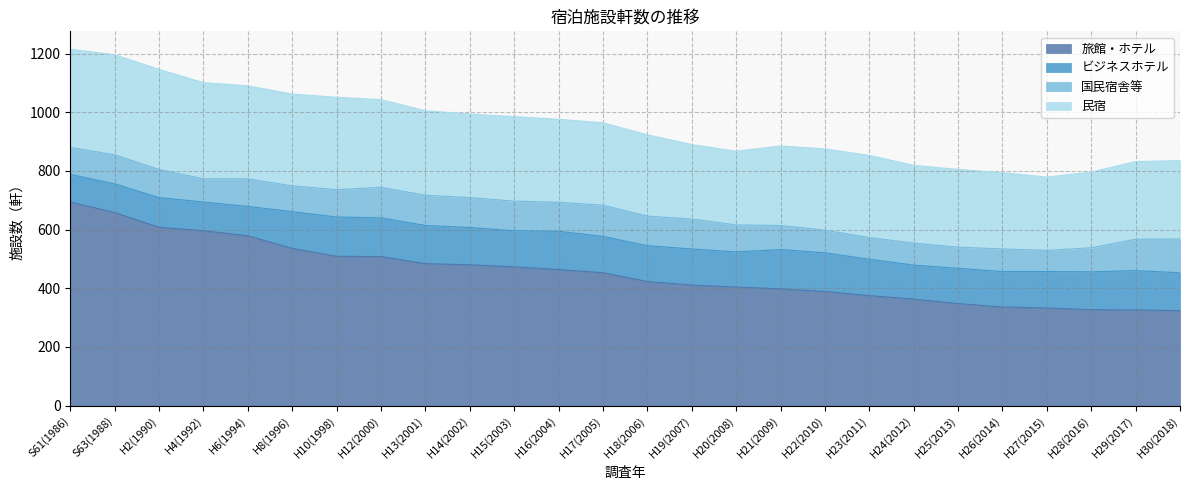

The ビジネスホテル series shows 56 at H12(2000). True or false?

False